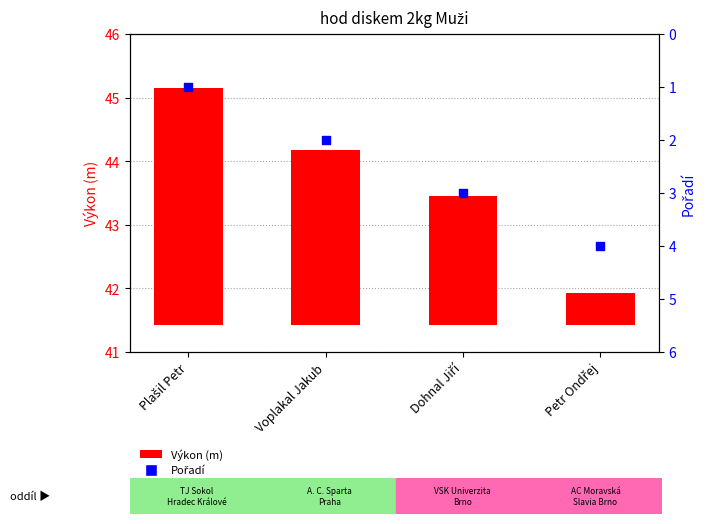

At which category is the sum across all series the highest?

Dohnal Jiří